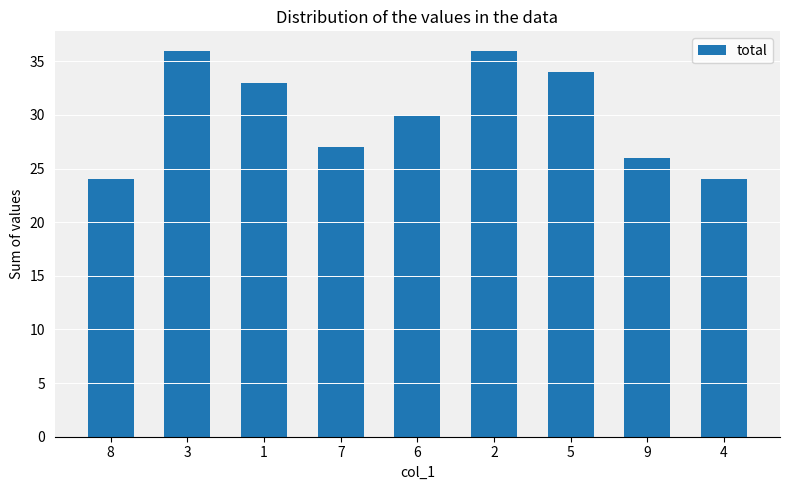

The chart shows a value of 24 at 8. True or false?

True